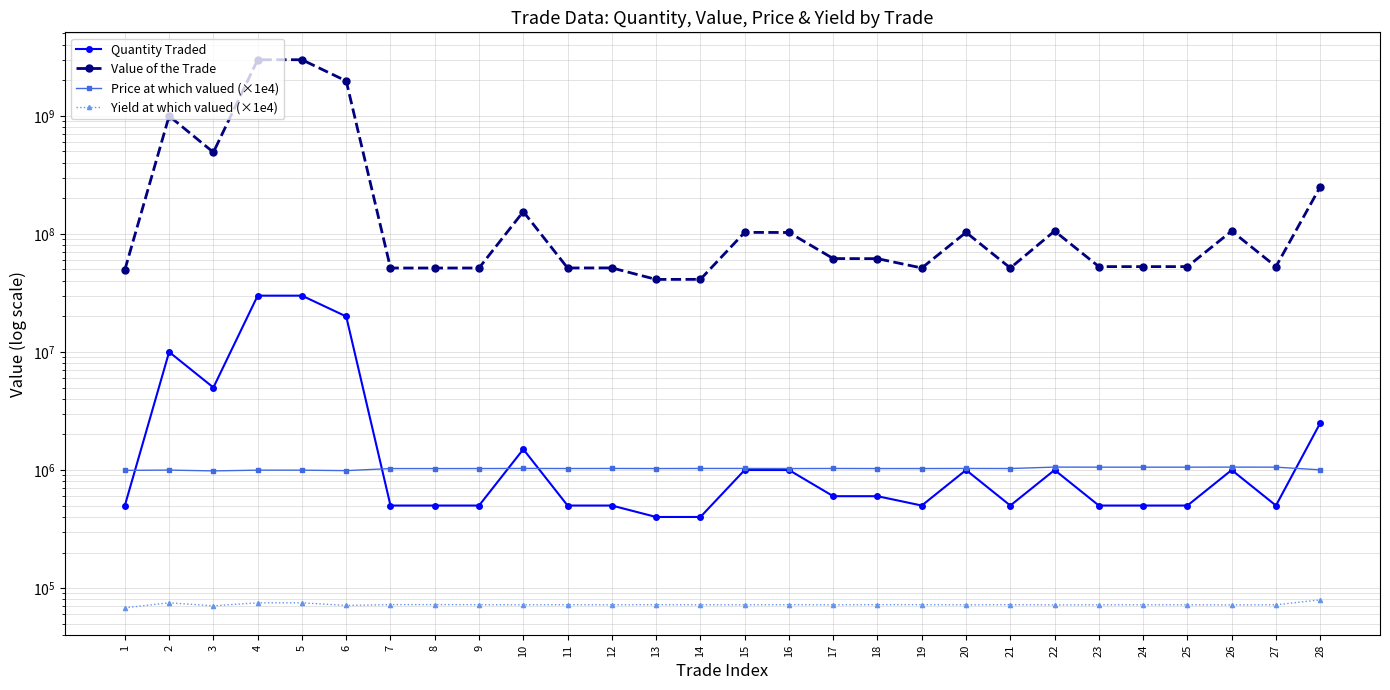

What is the sum of the Quantity Traded values at 10 and 16?

2500000.0